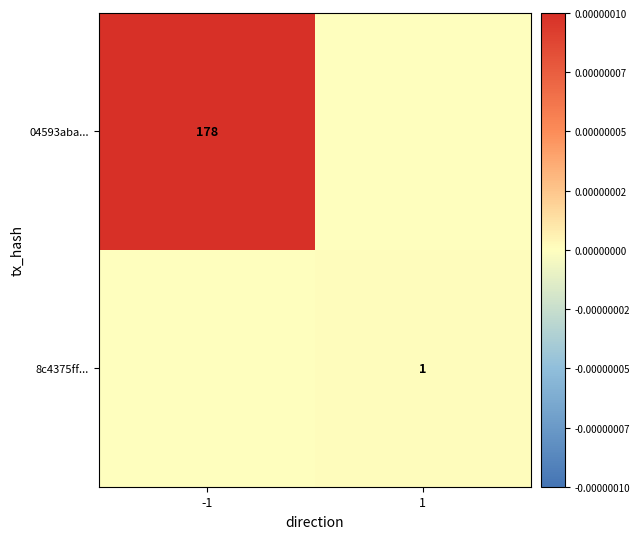

The value of 04593aba... at -1 is 178. True or false?

True